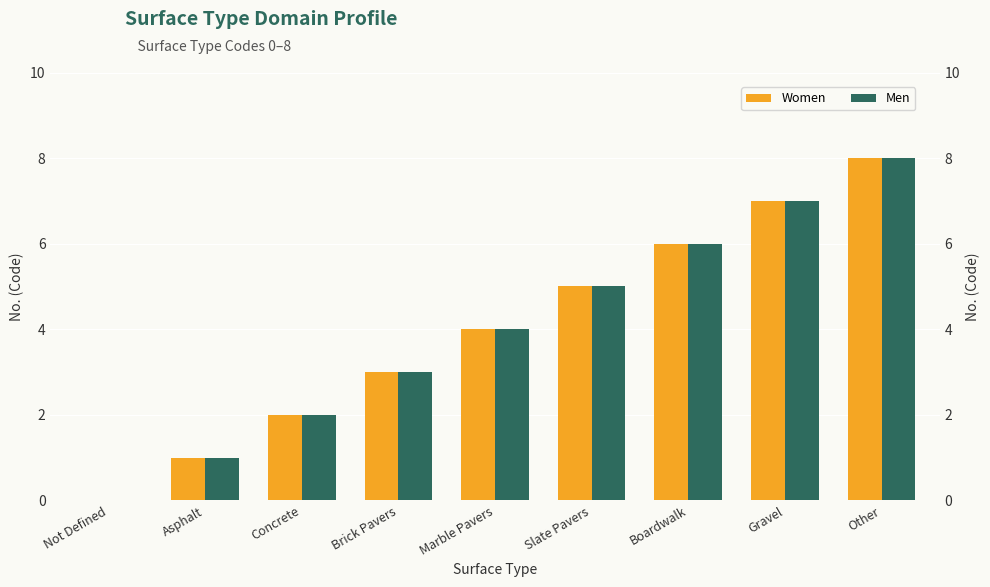

At how many categories does at least one series exceed 0?

8